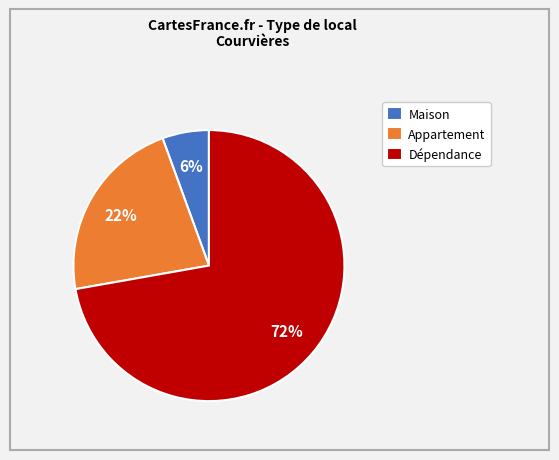

To the nearest percent, what percentage of the pie is Maison?

6%